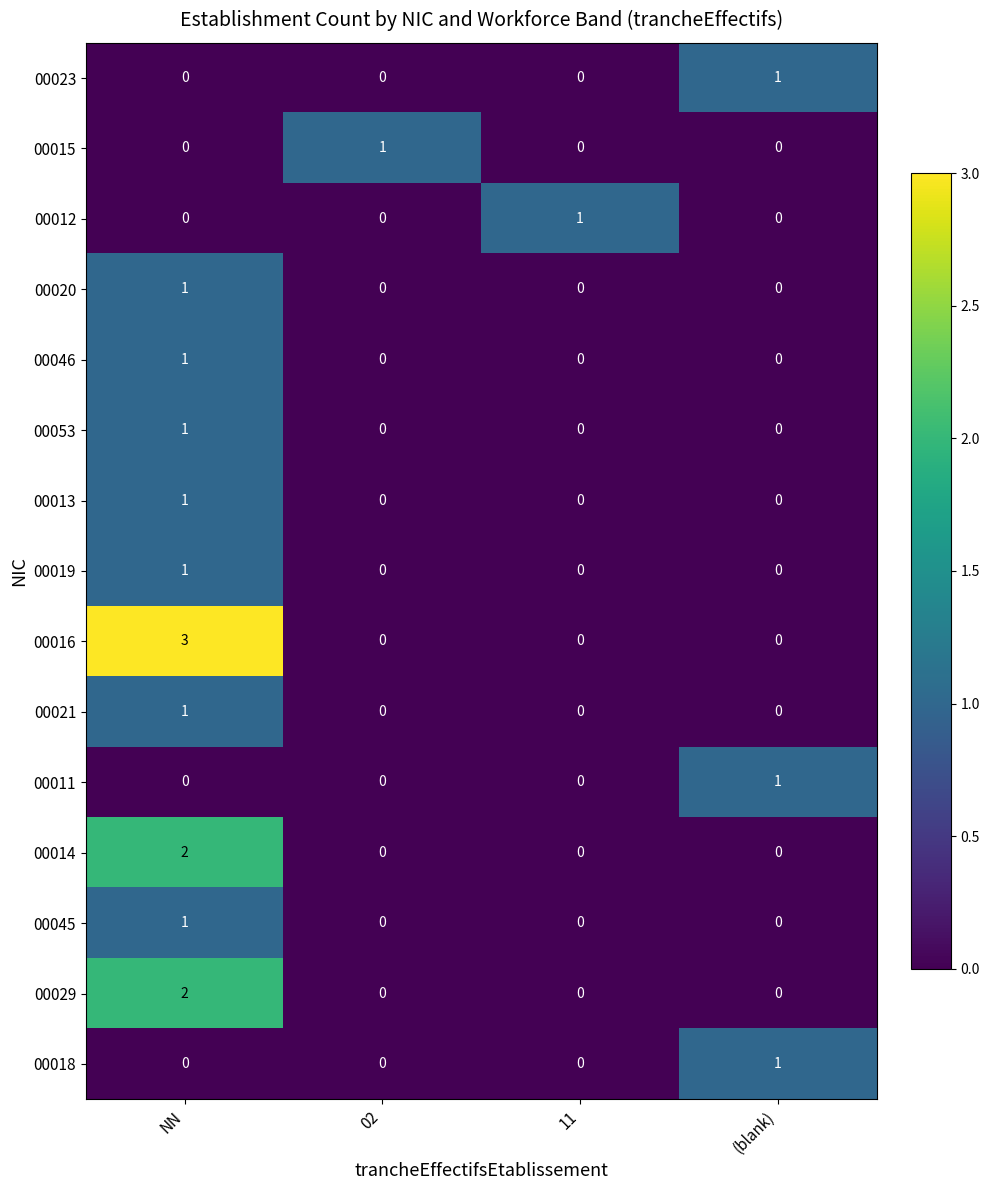

At which category does the chart reach its peak across all series?

NN